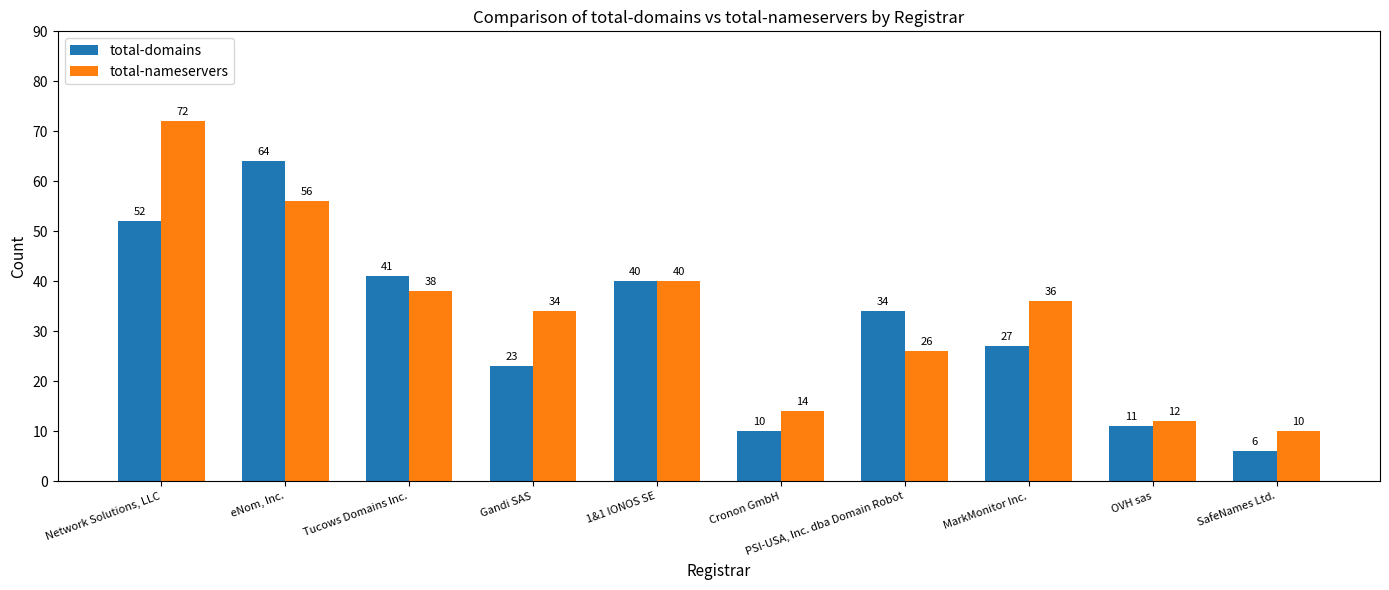

What is the label of the 3rd bar from the right?

MarkMonitor Inc.